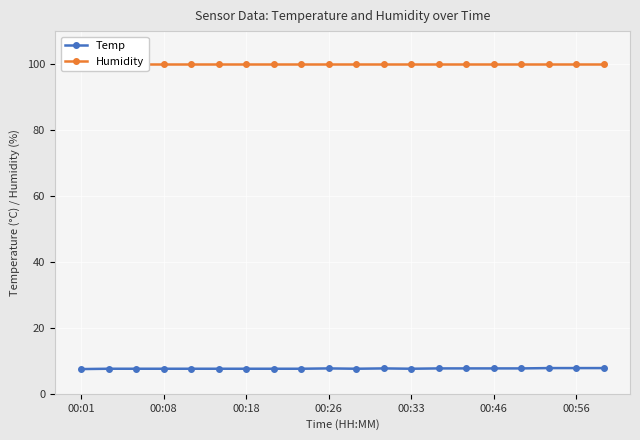

True or false: Temp and Humidity cross at least once.

False